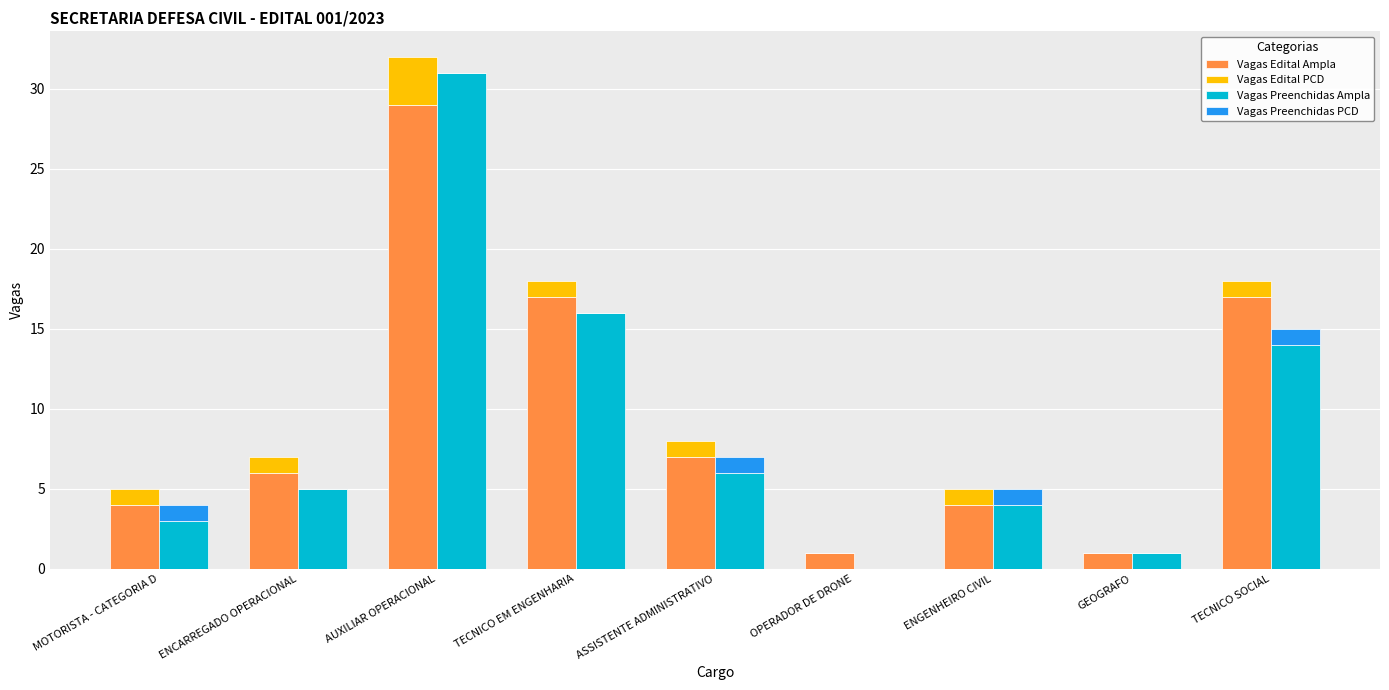

At which label does Vagas Edital PCD first exceed 1?

AUXILIAR OPERACIONAL